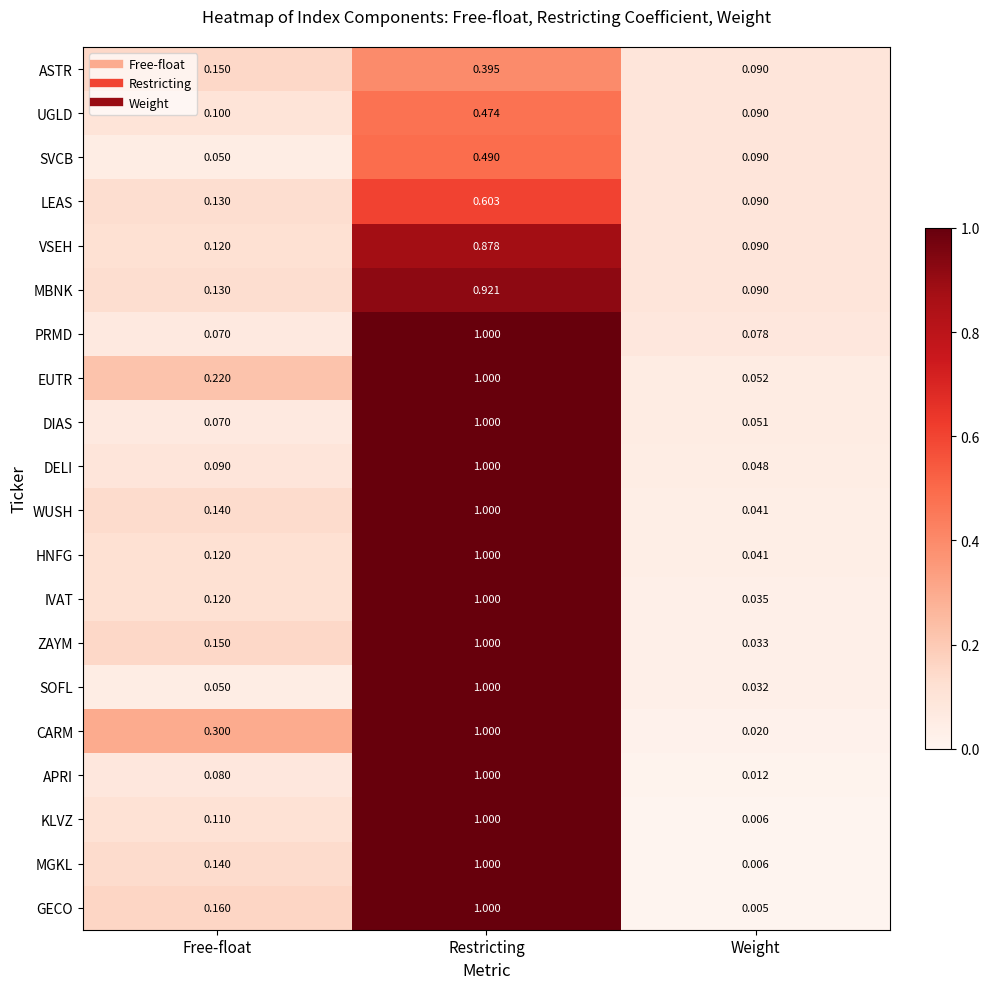

At which category is the sum across all series the highest?

Restricting